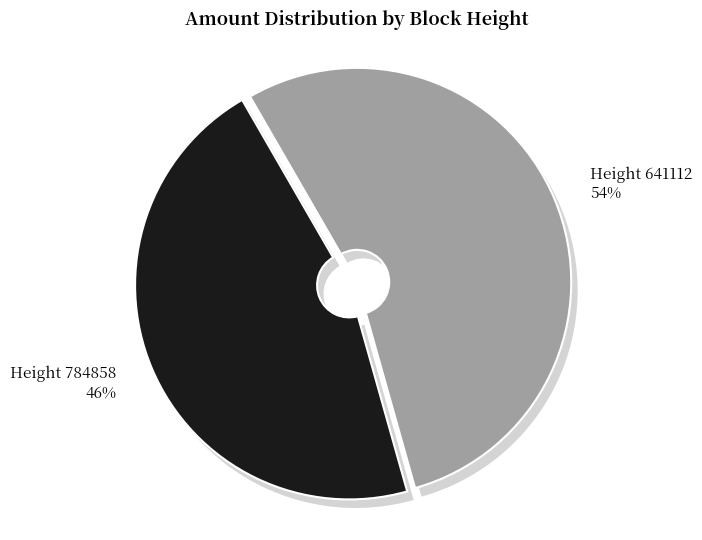

What is the largest slice in the pie chart?

641112